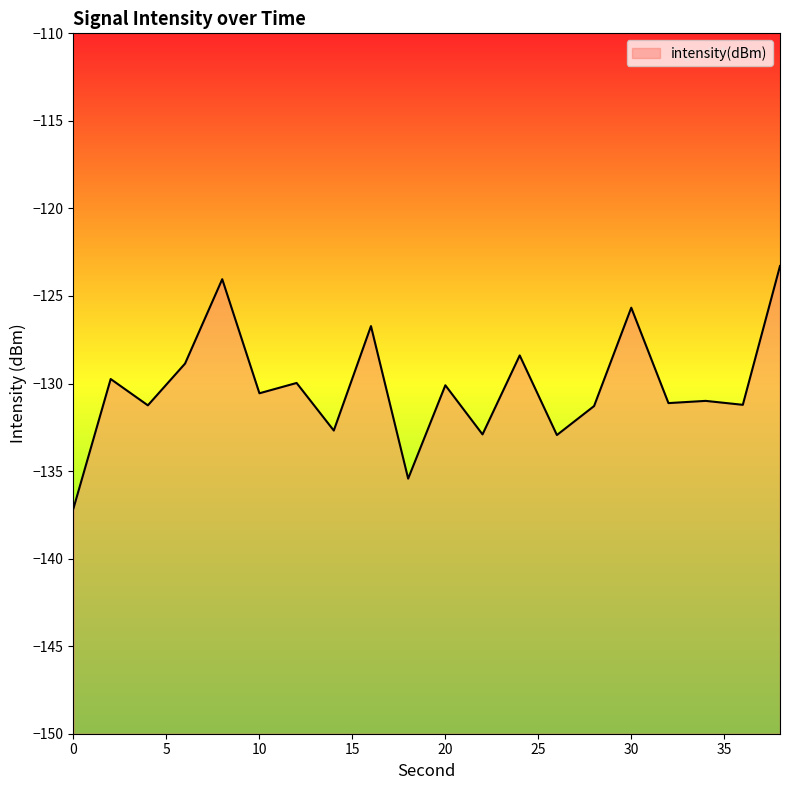

Rank the categories by value from lowest to highest.

0, 18, 26, 22, 14, 28, 4, 36, 32, 34, 10, 20, 12, 2, 6, 24, 16, 30, 8, 38